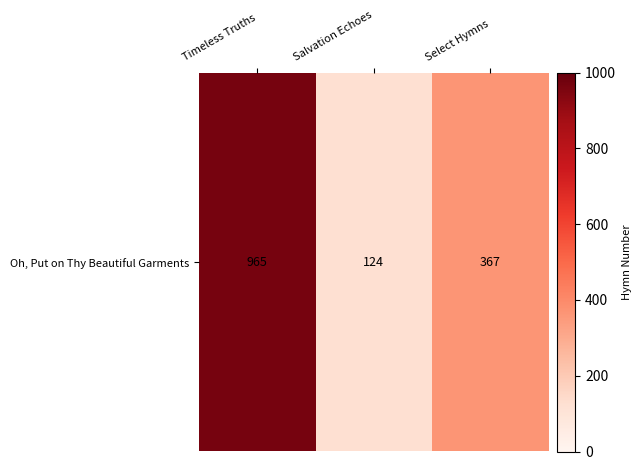

What is the smallest value displayed?

124